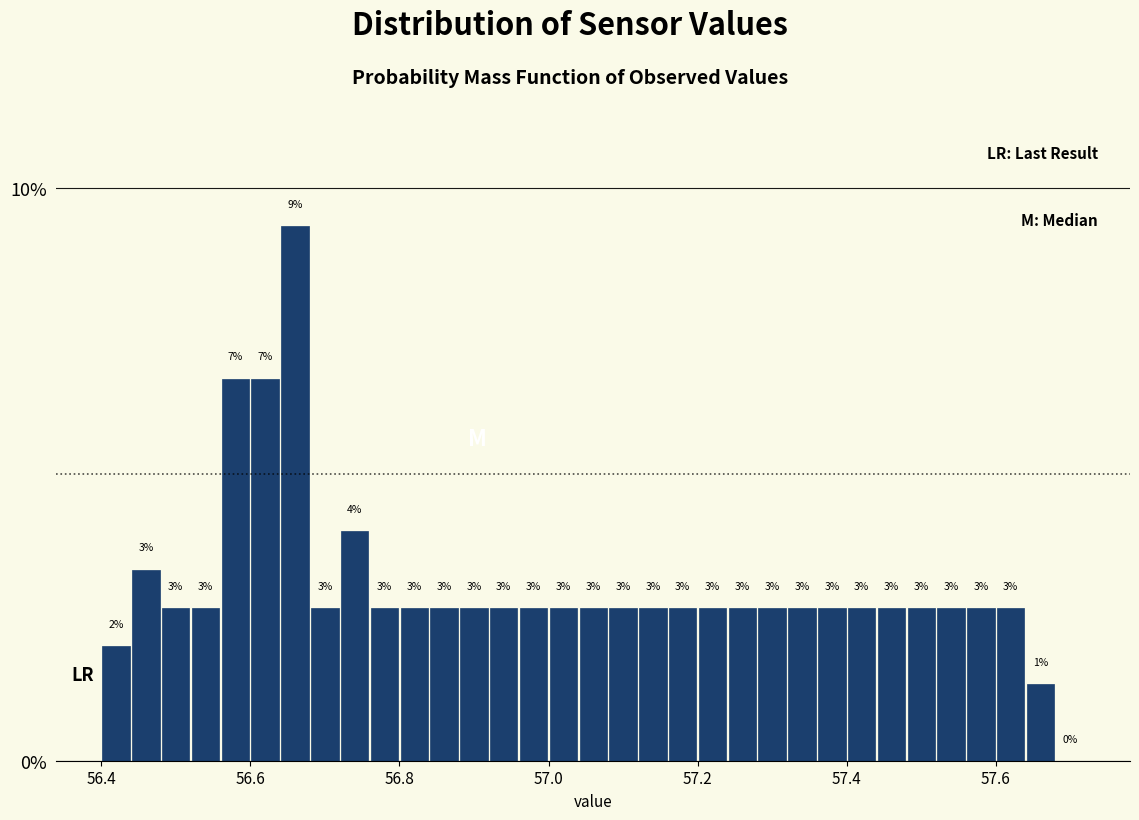

Around what value on the x-axis is the tallest bar? Give the approximate position of its centre, as read against the axis.

56.66